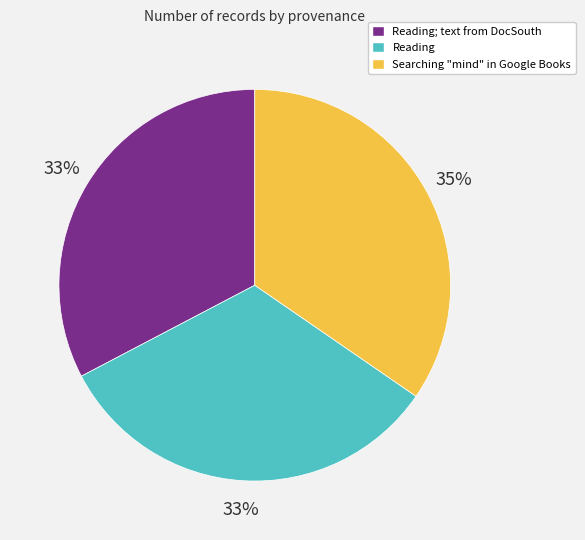

To the nearest percent, what is the difference between the largest and smallest slice percentages?

2%